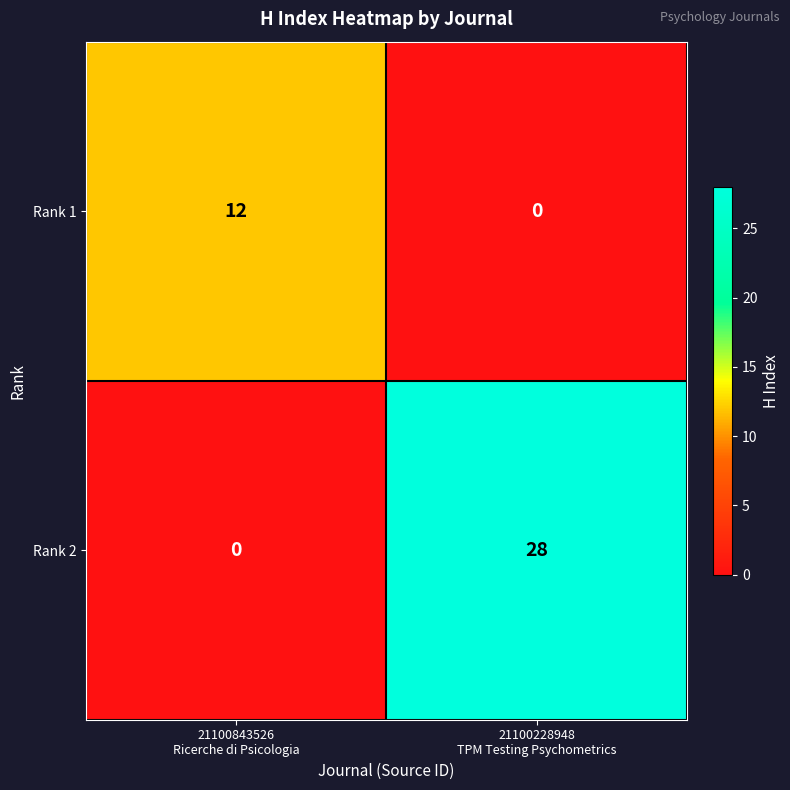

Rank the series by their maximum value, from highest to lowest.

Rank 2, Rank 1